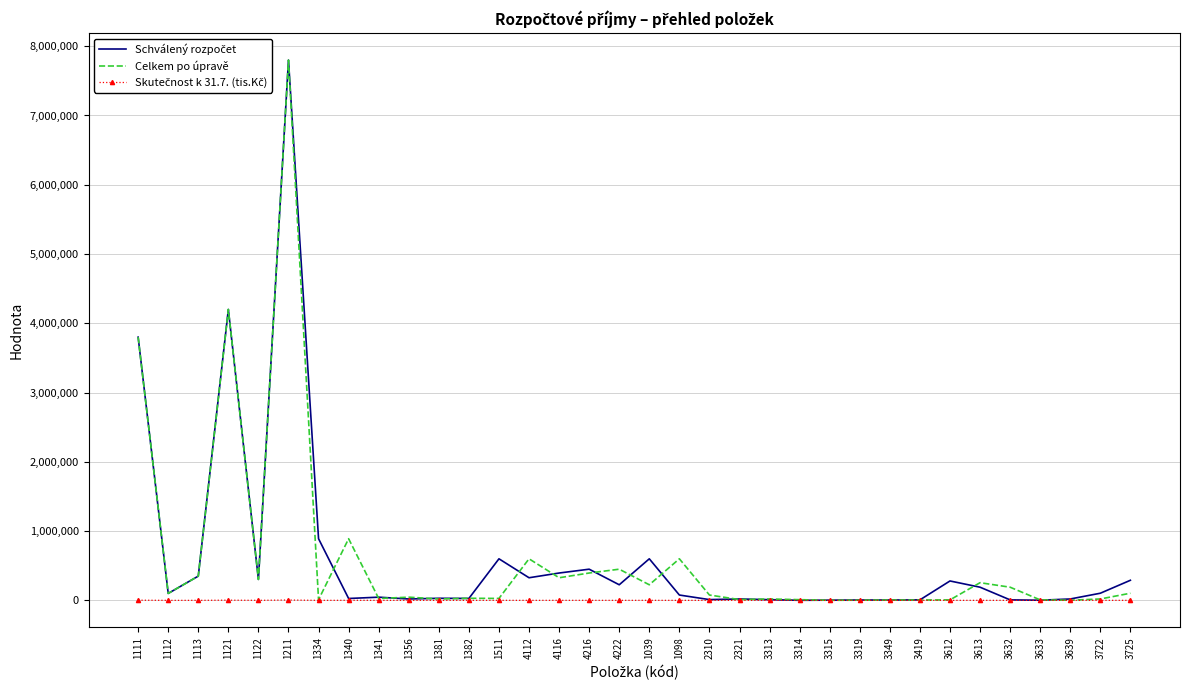

What is the maximum value shown in the chart?

7800000